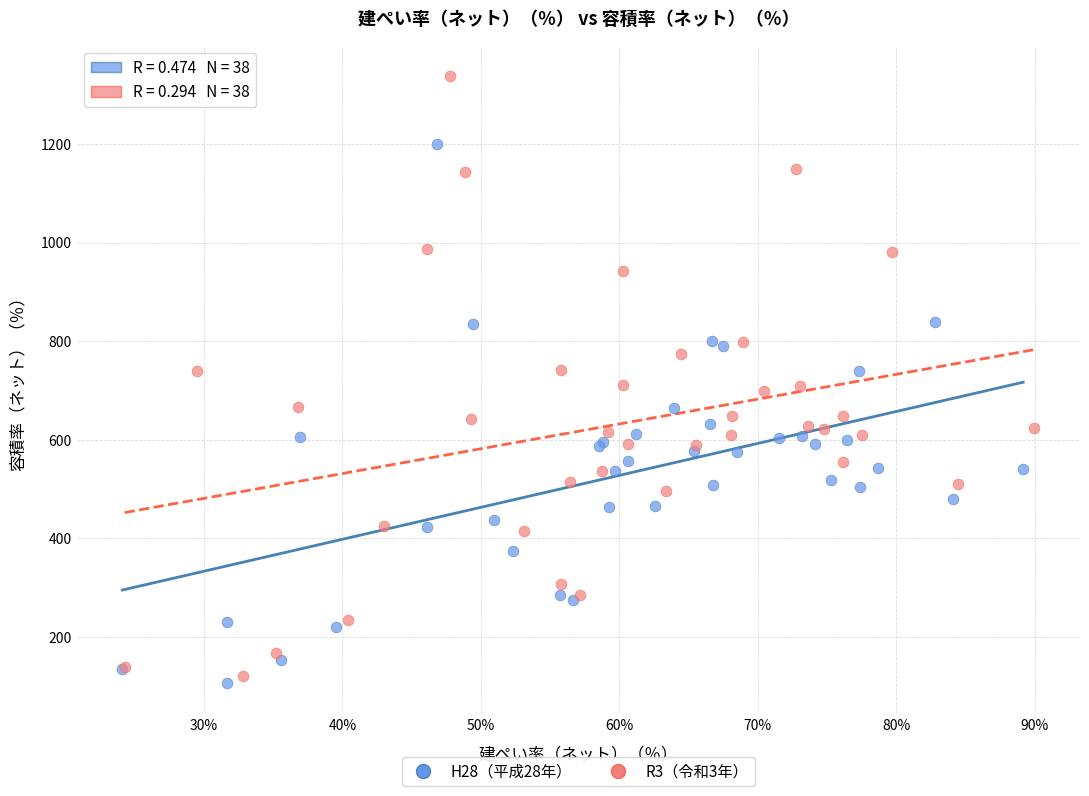

Which series has the widest spread of Y values?

R3（令和3年）